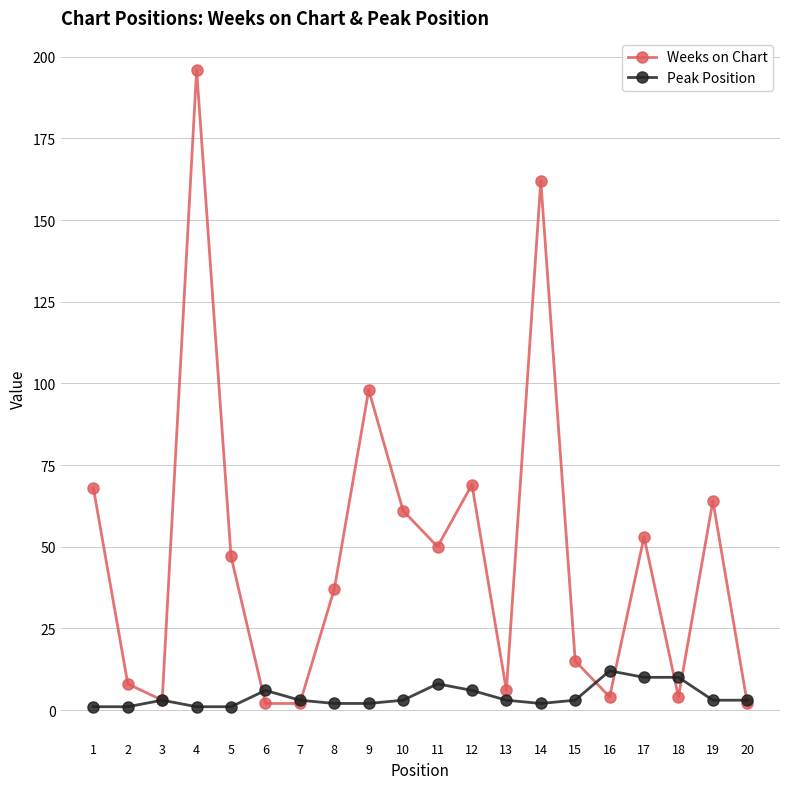

In Weeks on Chart, how many points are higher than both neighbors (excluding endpoints)?

6